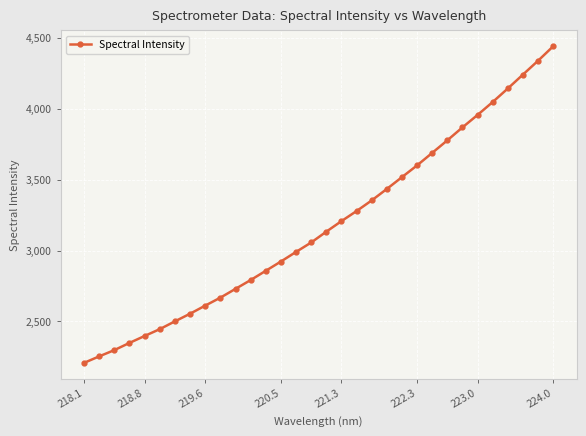

Does the chart display data point markers on the line(s)?

Yes